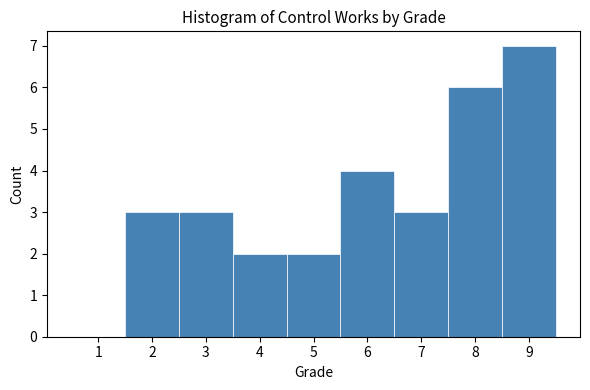

Which range on the x-axis has the tallest bar?

8.5 to 9.5